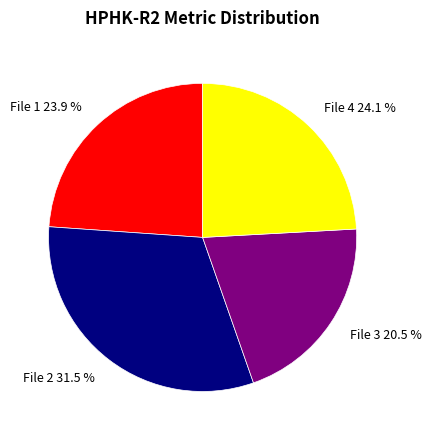

Is there any slice that represents more than half of the pie?

No